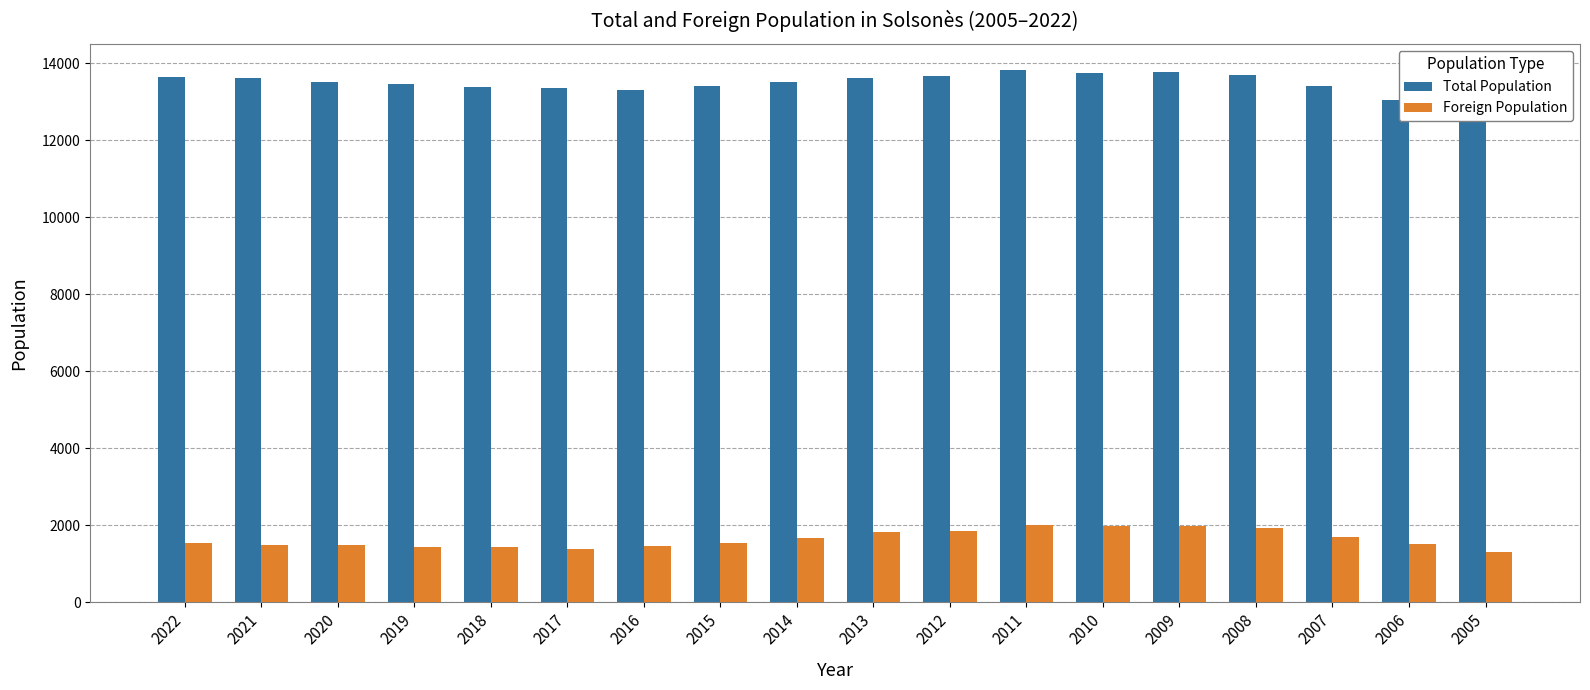

Where does the Foreign Population series first go above 1535?

2014